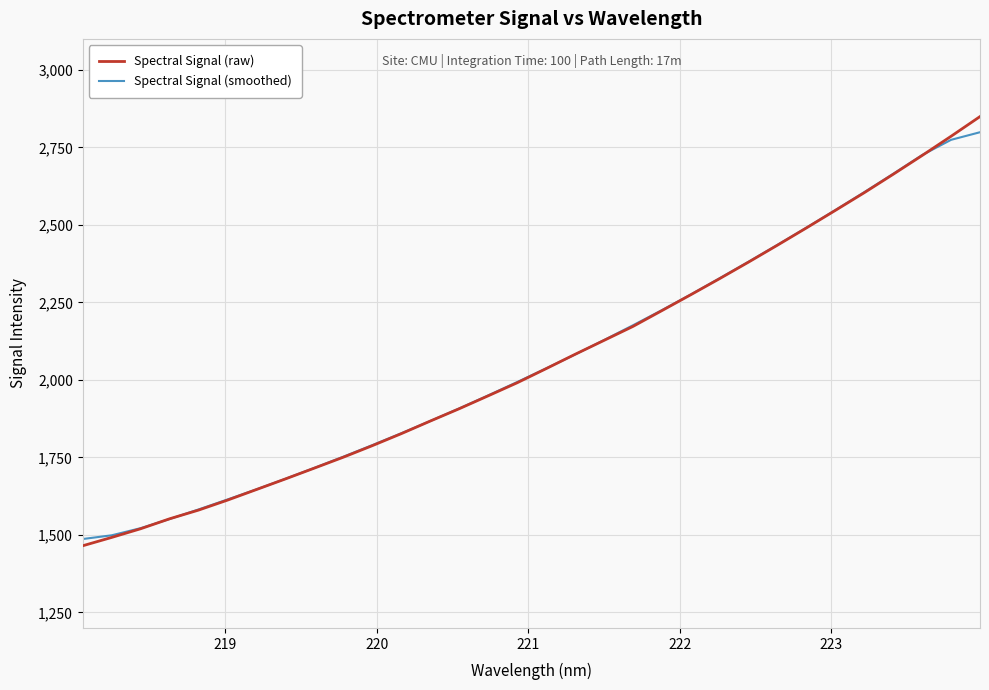

Which series has the largest range (max minus min)?

Spectral Signal (raw)